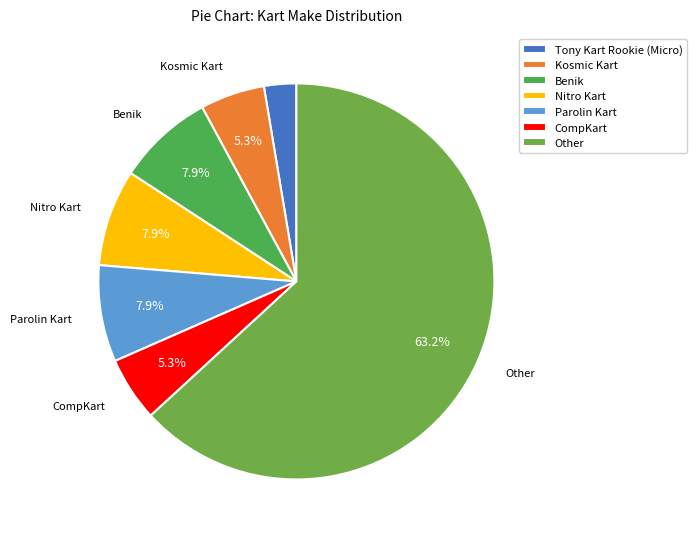

True or false: Other accounts for 52% of the total.

False